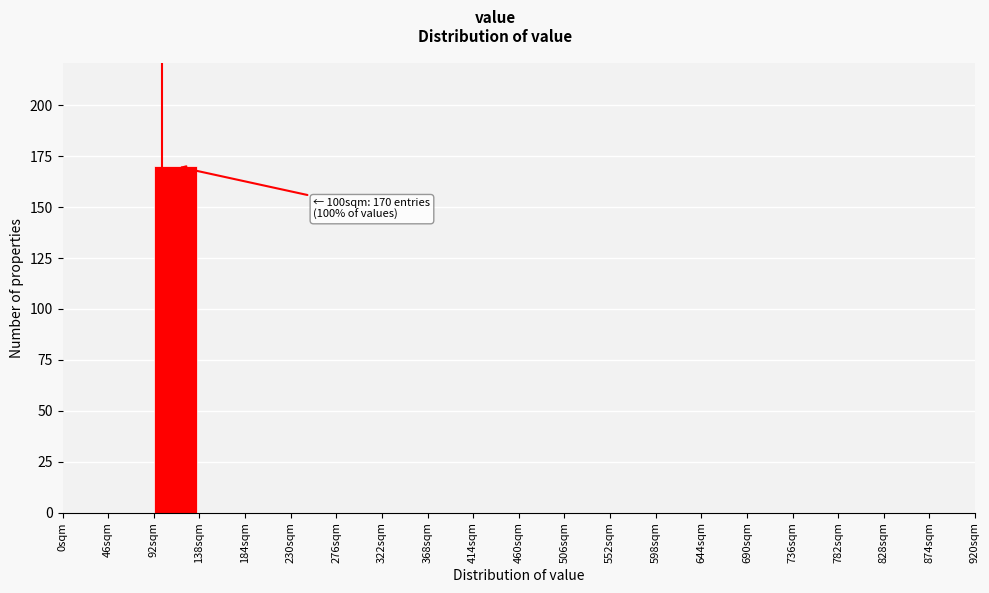

Reading right to left, what are all the values shown in this chart?

874sqm=0	828sqm=0	782sqm=0	736sqm=0	690sqm=0	644sqm=0	598sqm=0	552sqm=0	506sqm=0	460sqm=0	414sqm=0	368sqm=0	322sqm=0	276sqm=0	230sqm=0	184sqm=0	138sqm=0	92sqm=170	46sqm=0	0sqm=0